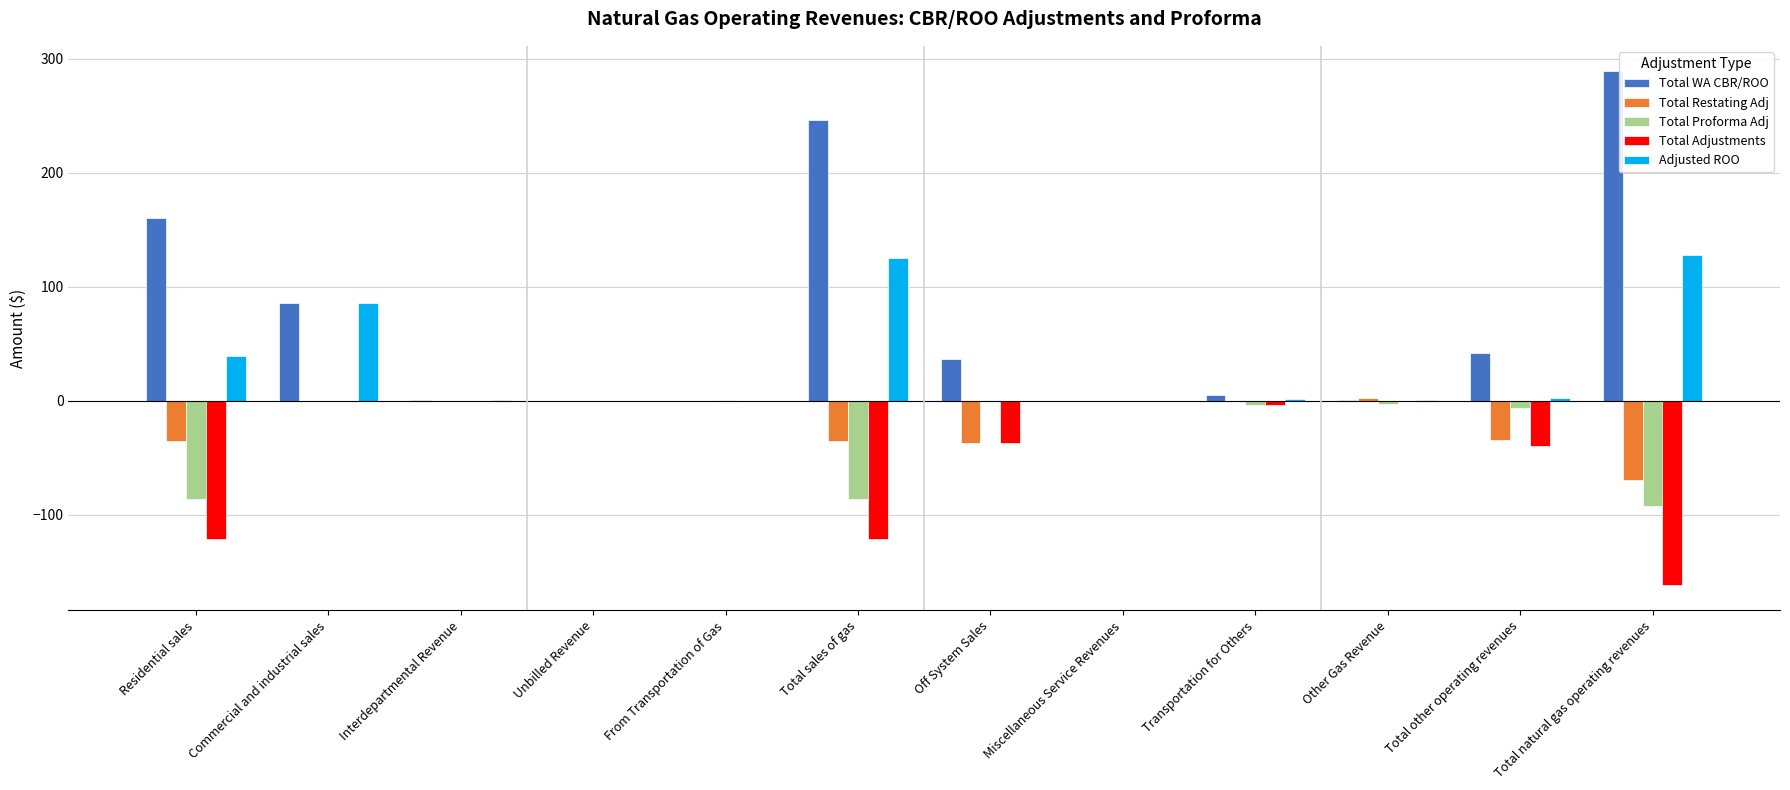

What are all the series names shown in the legend?

Total WA CBR/ROO, Total Restating Adj, Total Proforma Adj, Total Adjustments, Adjusted ROO